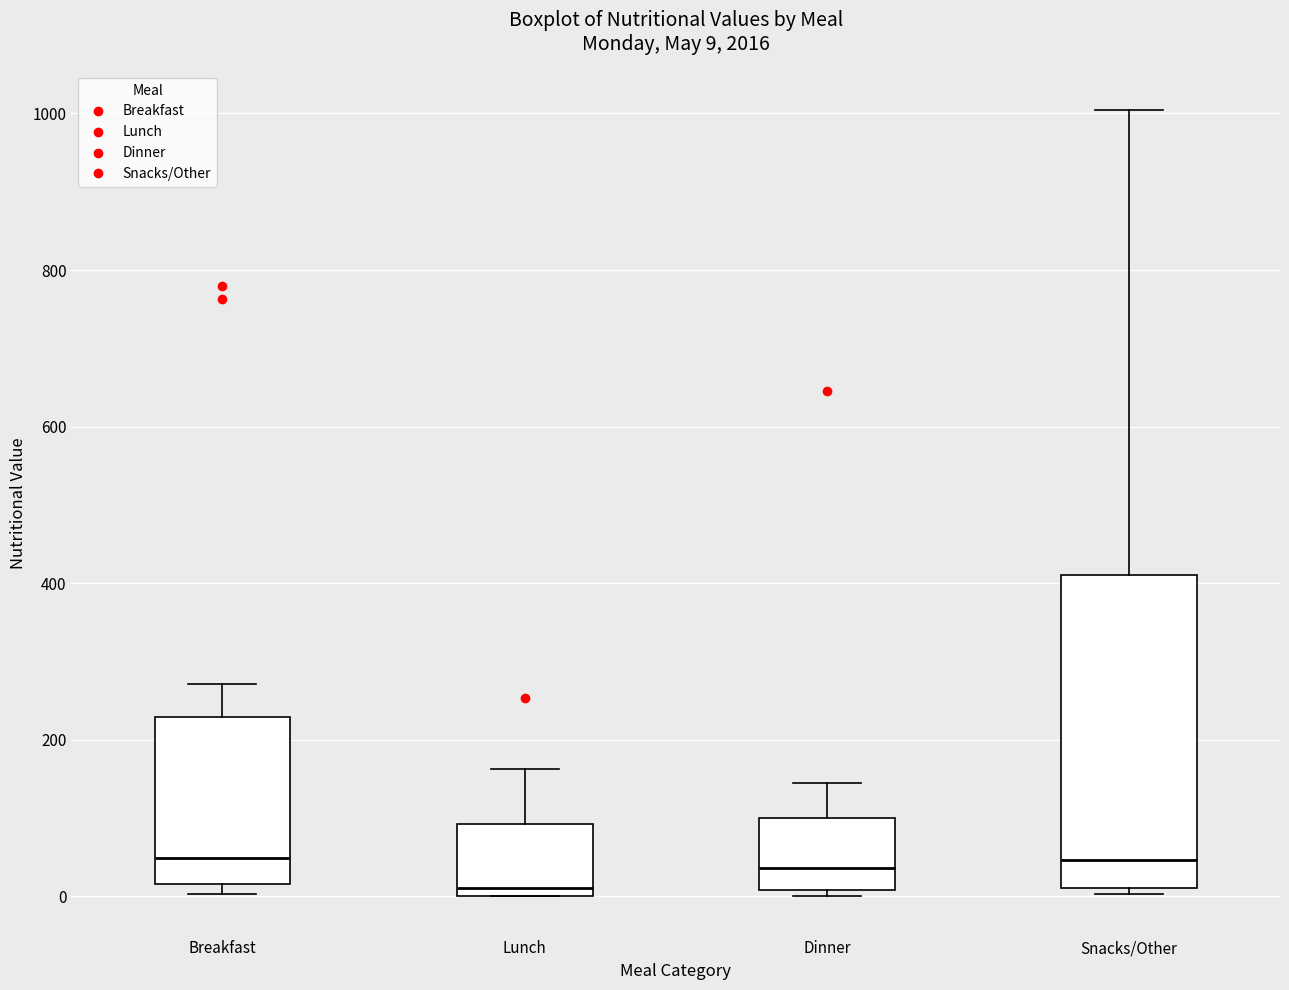

Comparing the boxes themselves (not the whiskers), which one is the tallest?

Snacks/Other